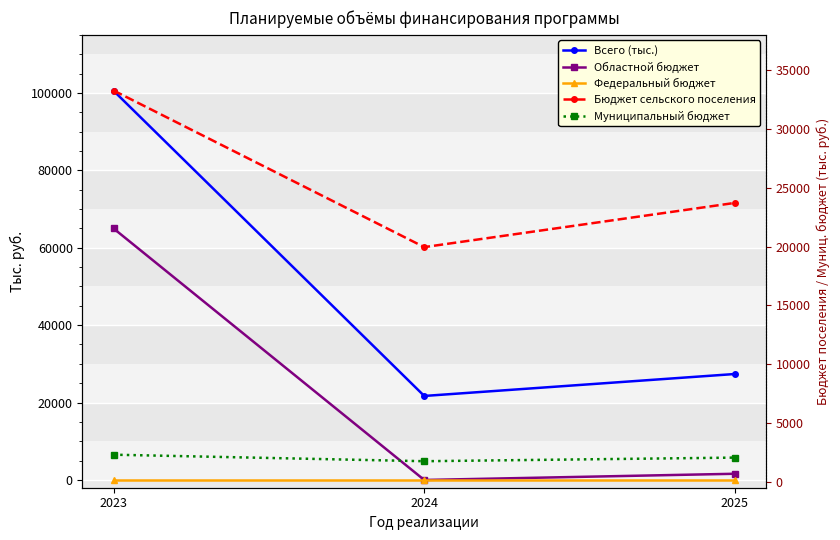

Reading left to right, transcribe all the data shown in this chart.

Всего (тыс.): 2023=100552.0	2024=21707.2	2025=27379.7
Областной бюджет: 2023=64979.0	2024=0.0	2025=1605.8
Федеральный бюджет: 2023=0.0	2024=0.0	2025=0.0
Бюджет сельского поселения: 2023=33265.5	2024=19953.6	2025=23713.6
Муниципальный бюджет: 2023=2307.5	2024=1753.6	2025=2060.3